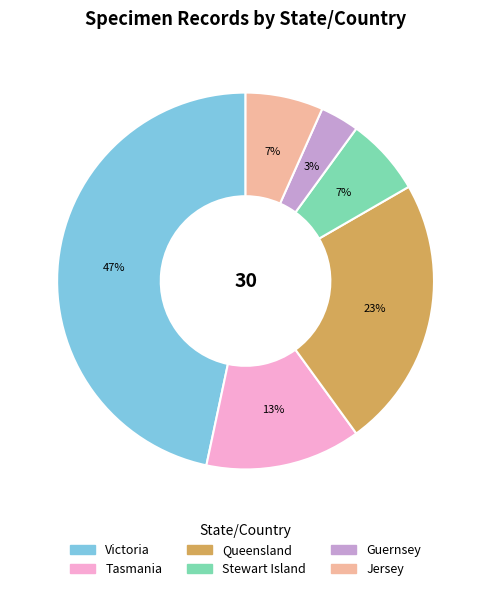

To the nearest percent, what portion does Guernsey represent?

3%